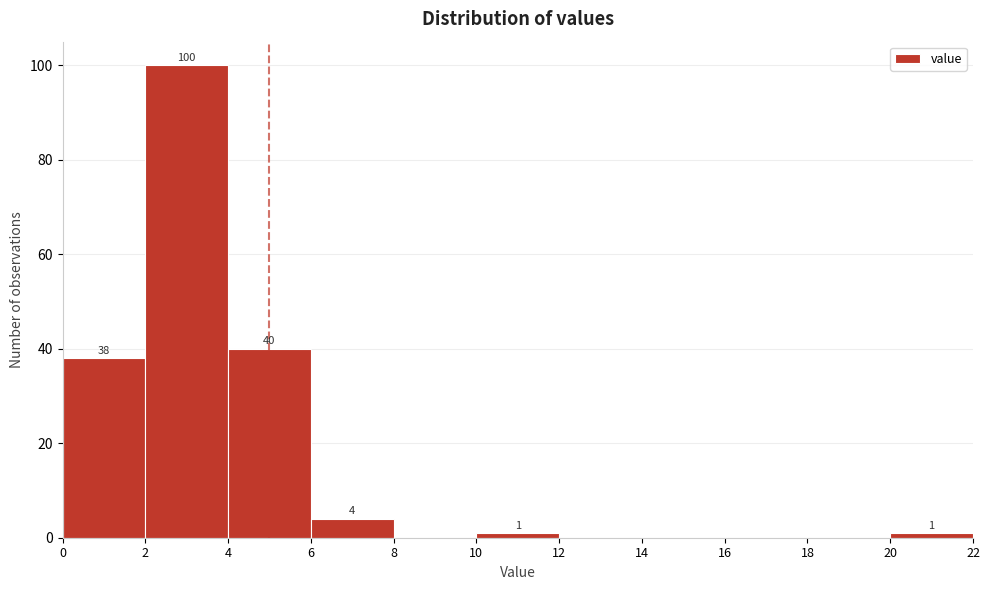

Which range on the x-axis has the tallest bar?

2 to 4